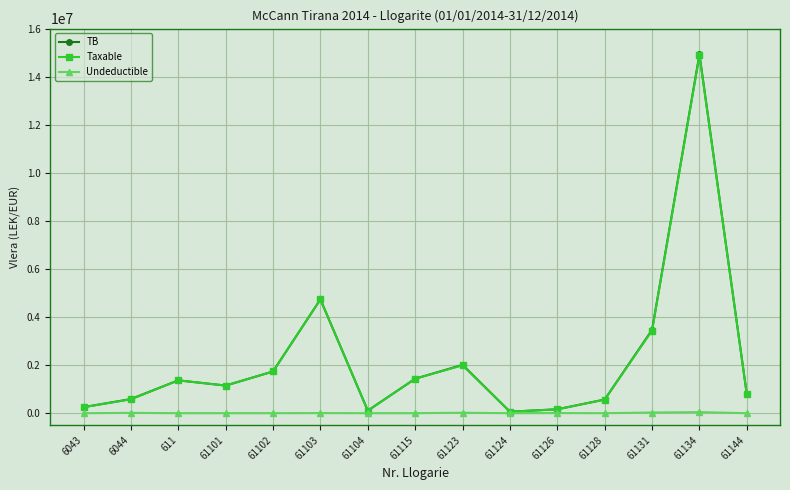

Which series has the largest range (max minus min)?

TB